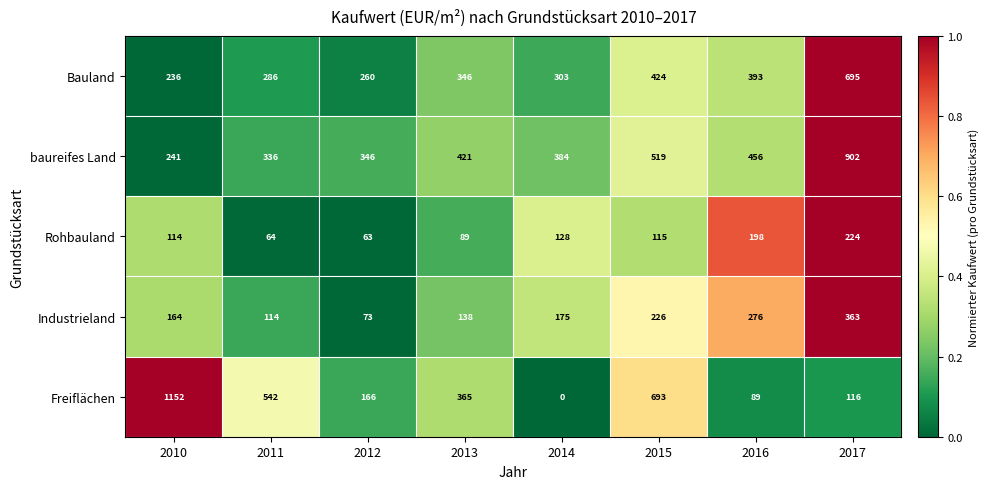

What is the total value across all series at 2017?

2300